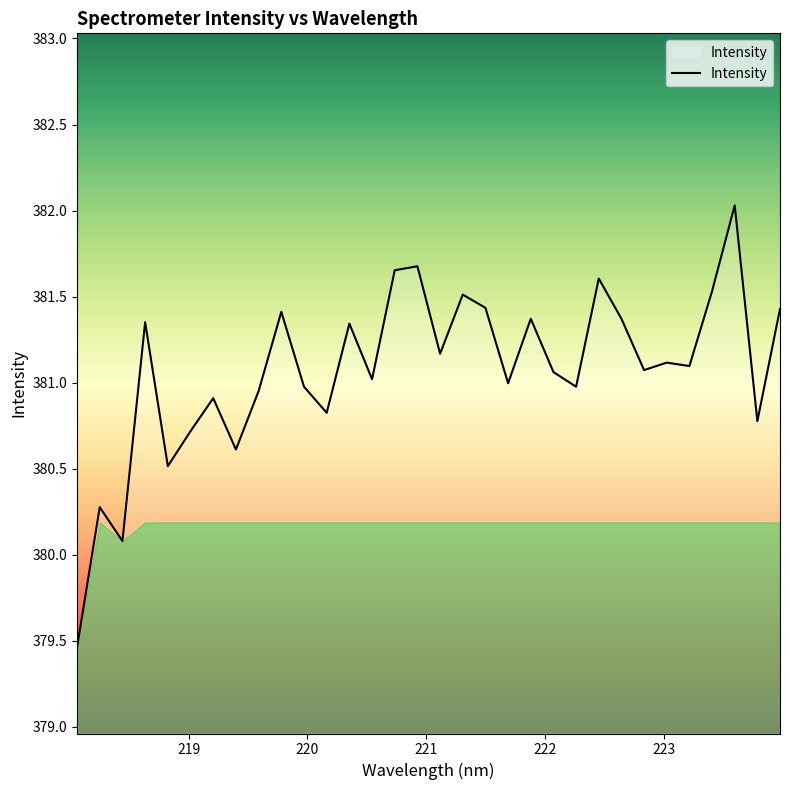

What is the maximum value shown in the chart?

382.0